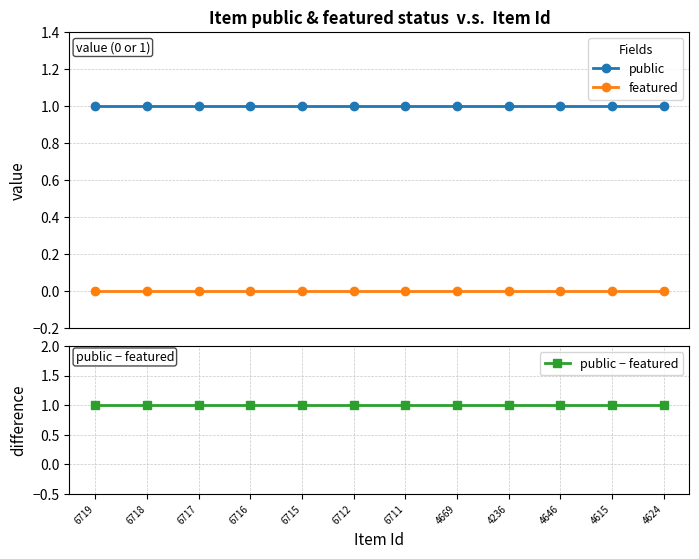

Rank the series at 4615 from highest to lowest value.

public, public − featured, featured